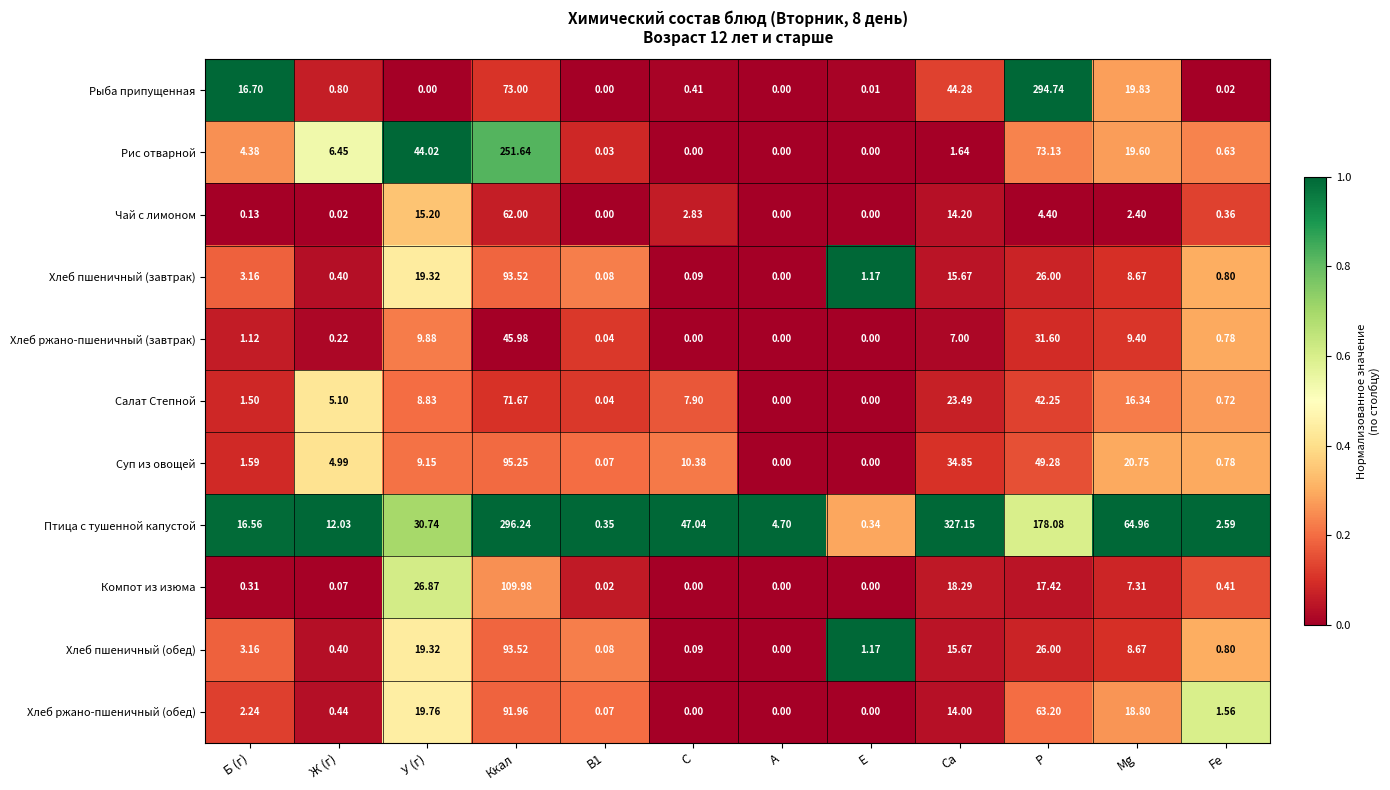

At which category is the sum across all series the highest?

Ккал